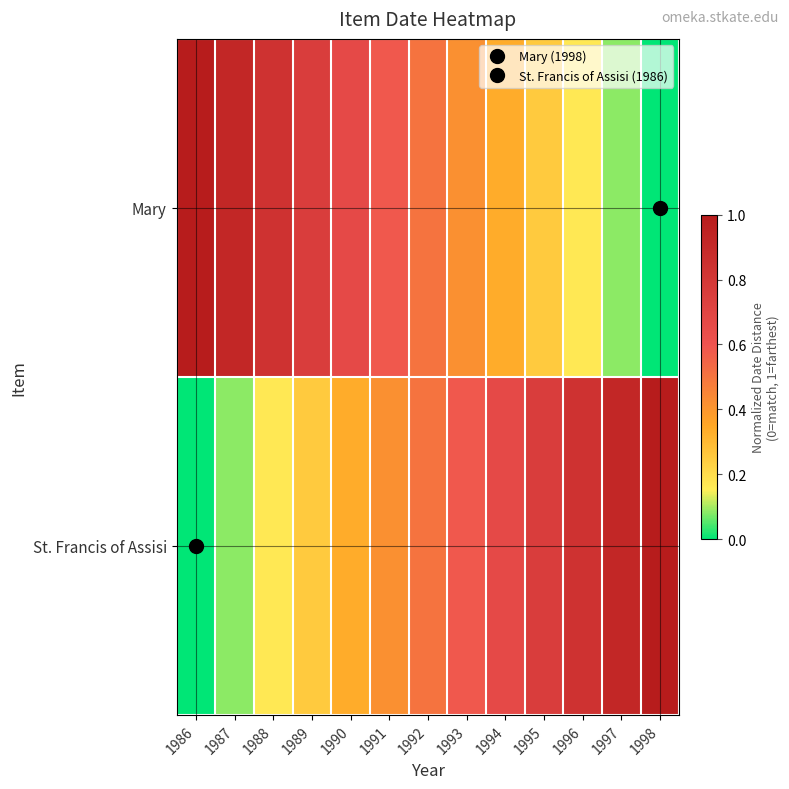

At which category does the chart reach its peak across all series?

1986